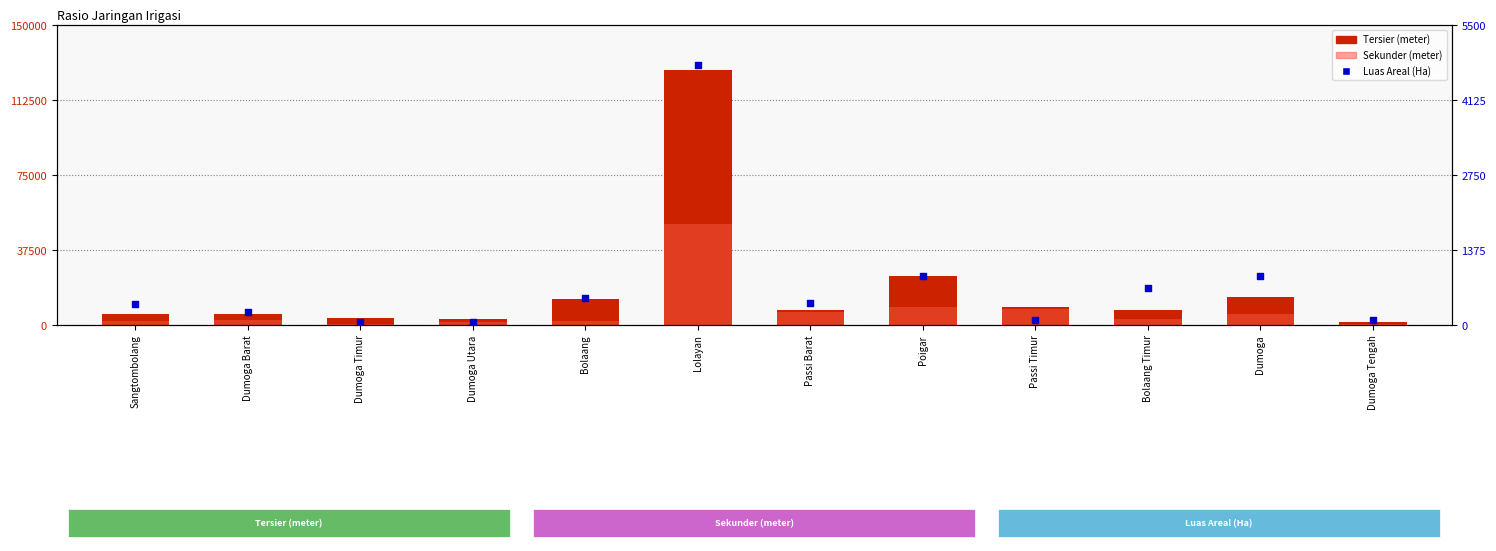

Which series contains the lowest Y value?

Luas Areal (Ha)